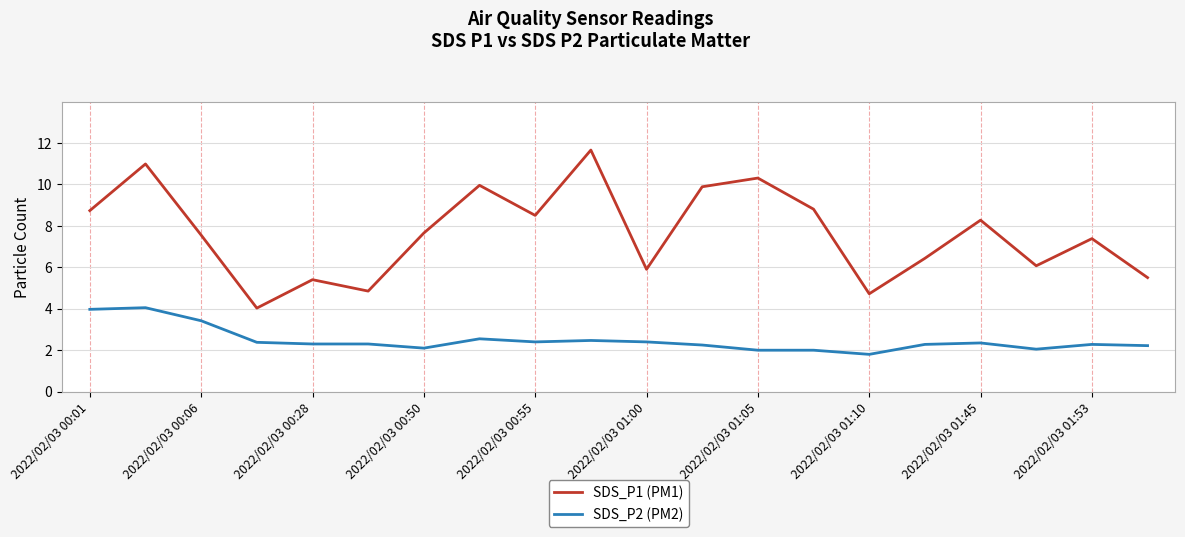

Which series has the largest total across all categories?

SDS_P1 (PM1)